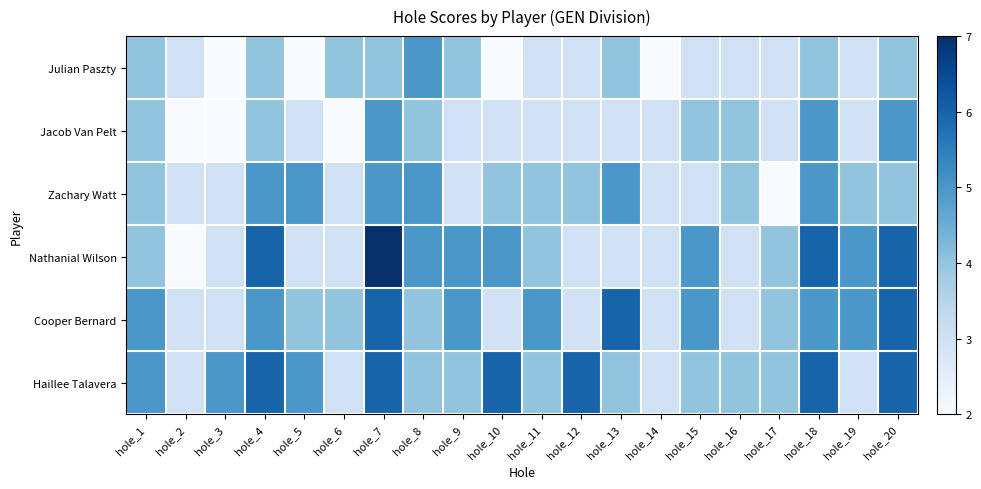

How many categories are shown in the chart?

20